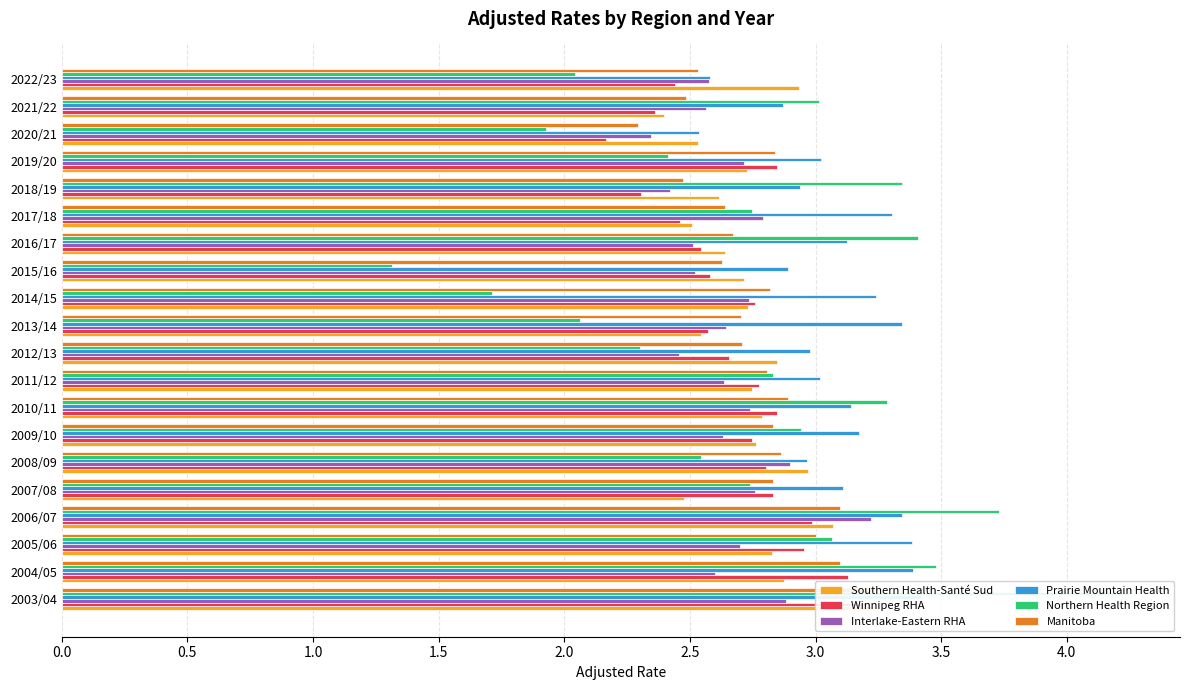

How many values in the Prairie Mountain Health series are below 3?

7